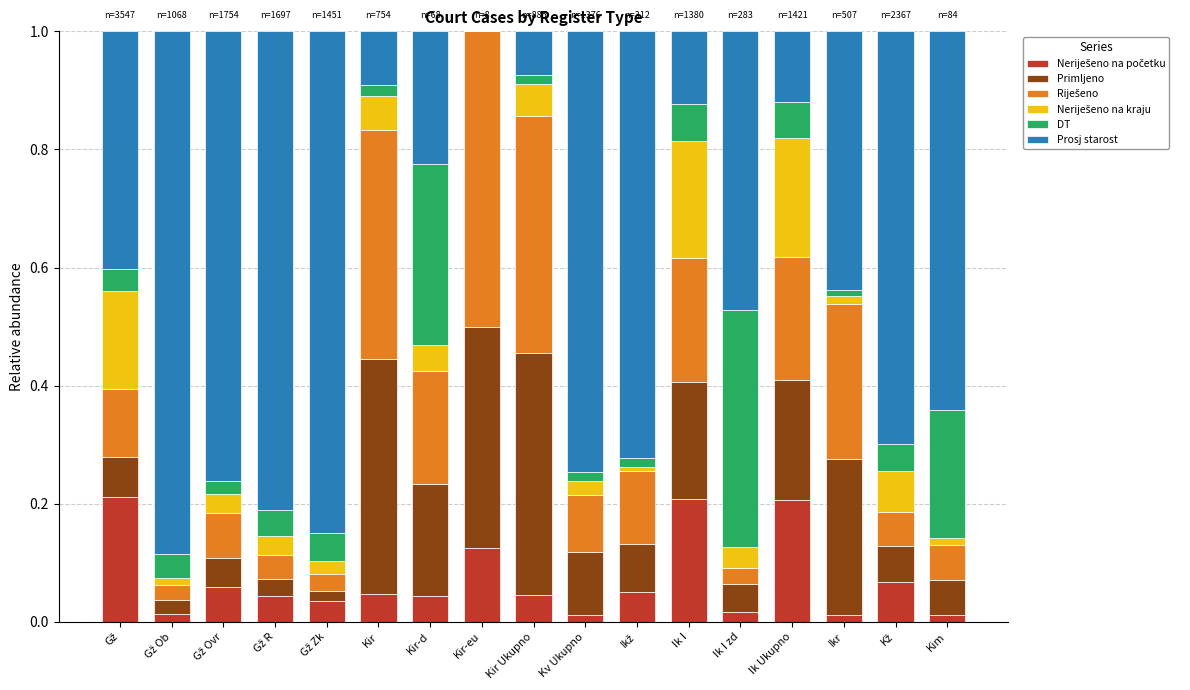

What is the total value across all series at Ik Ukupno?

1.0